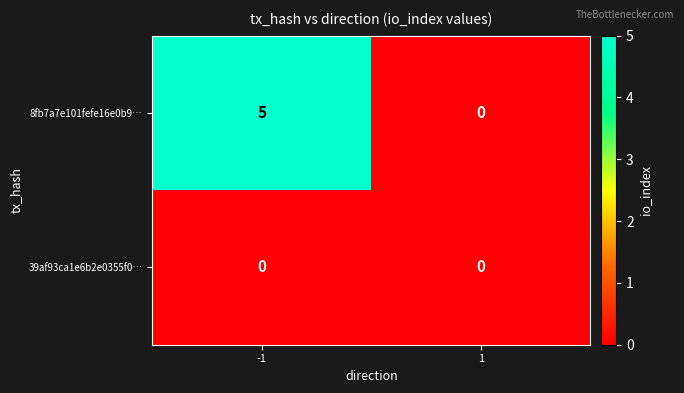

How many categories are shown in the chart?

2